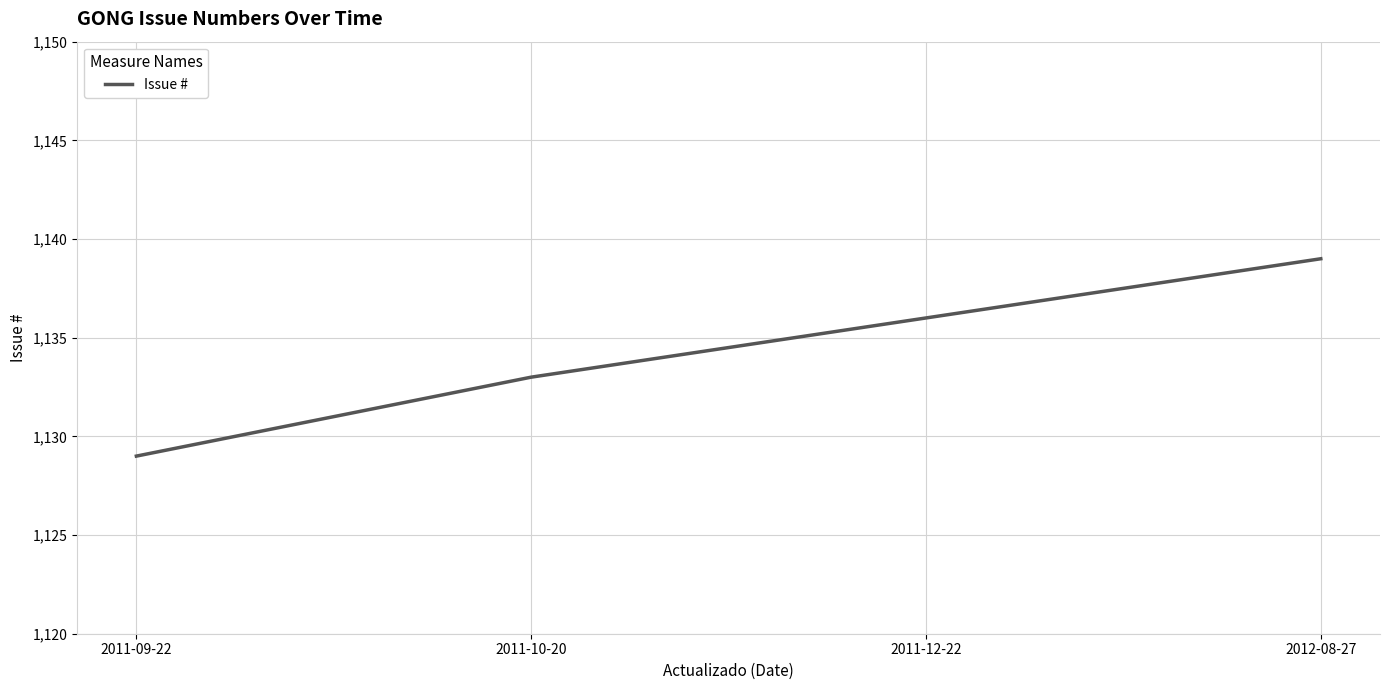

At which label is the value closest to 1134?

2011-10-20